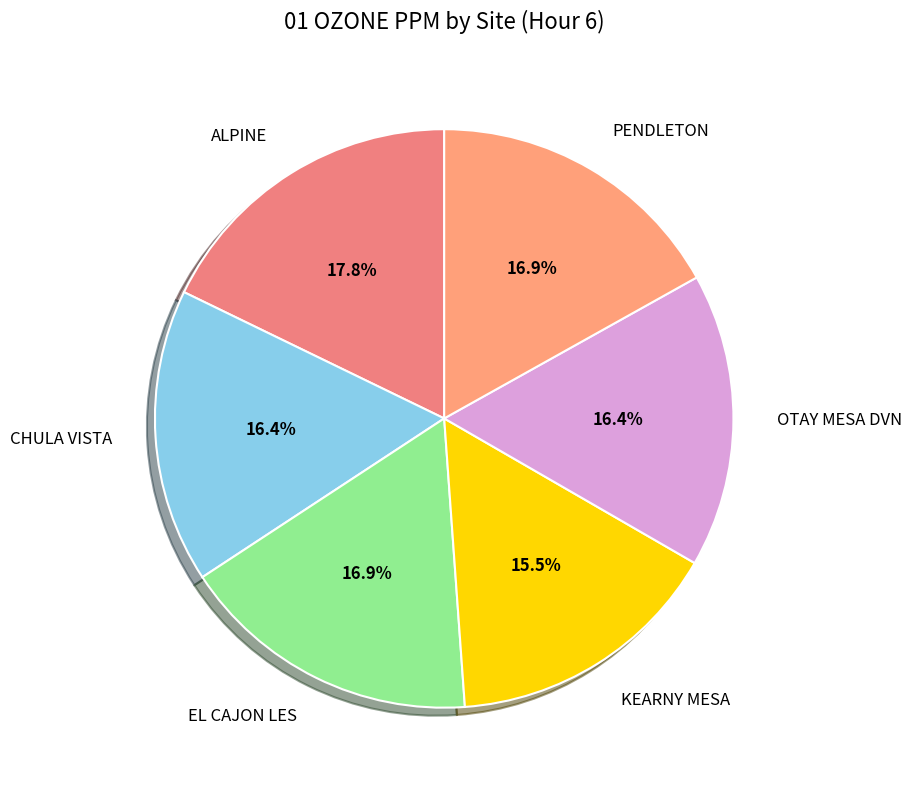

Does any single category account for the majority?

No